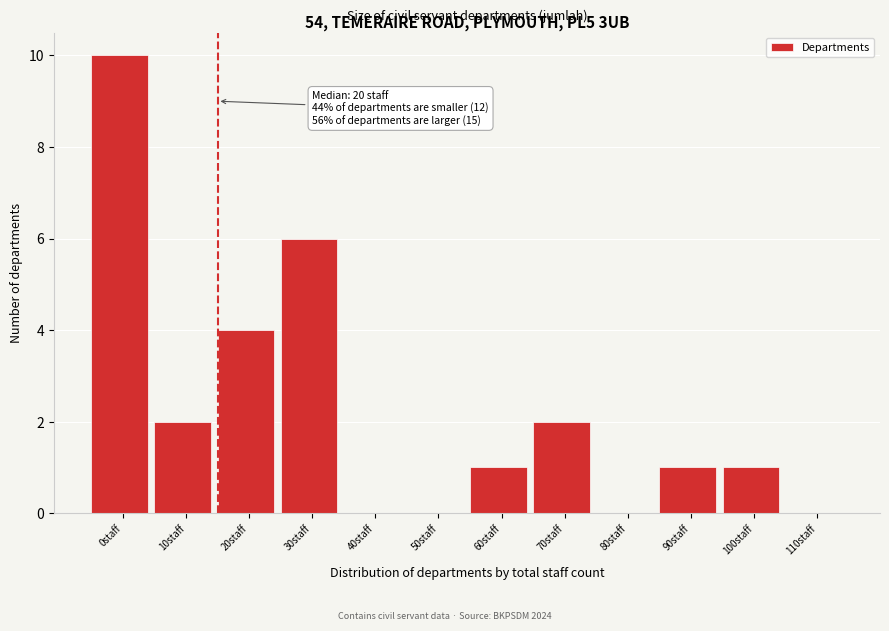

Reading left to right, list all the values displayed in this chart.

0staff=10	10staff=2	20staff=4	30staff=6	40staff=0	50staff=0	60staff=1	70staff=2	80staff=0	90staff=1	100staff=1	110staff=0